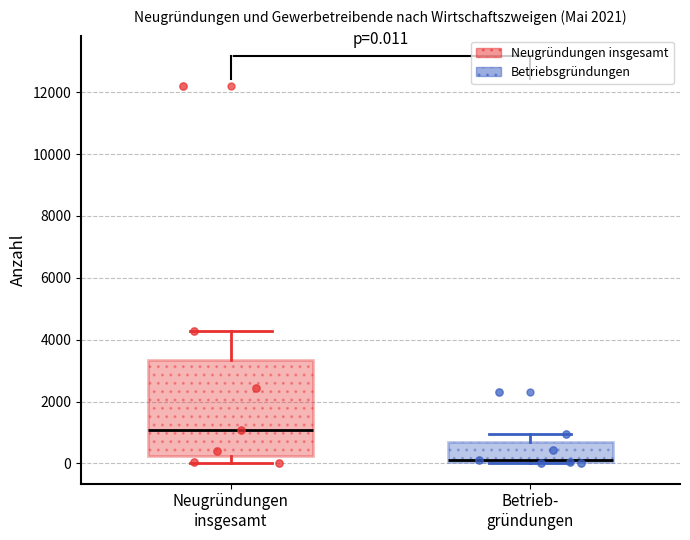

Which box has the highest median line?

Neugründungen insgesamt